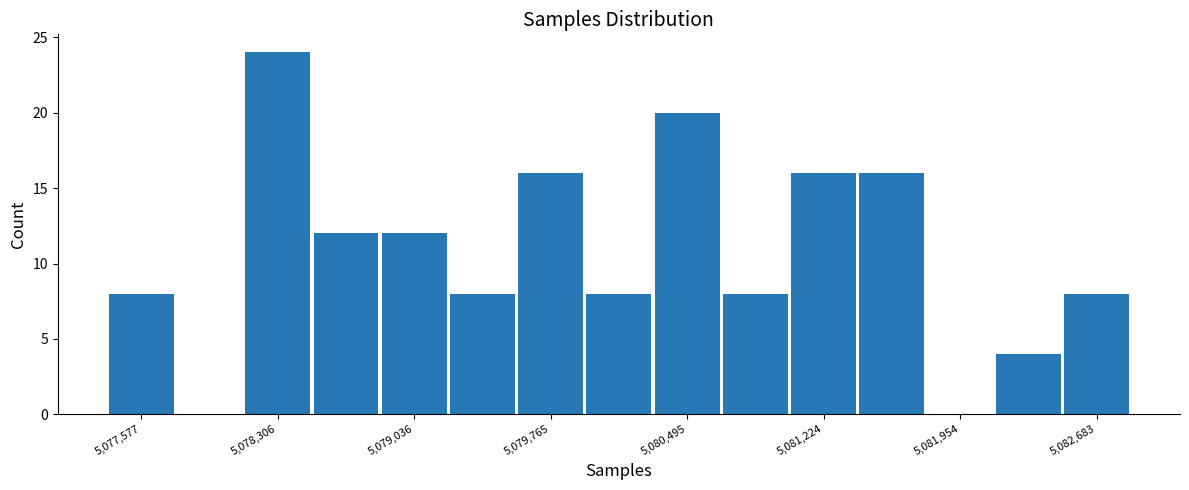

Read against the x-axis, roughly where is the centre of the tallest bar?

5078300